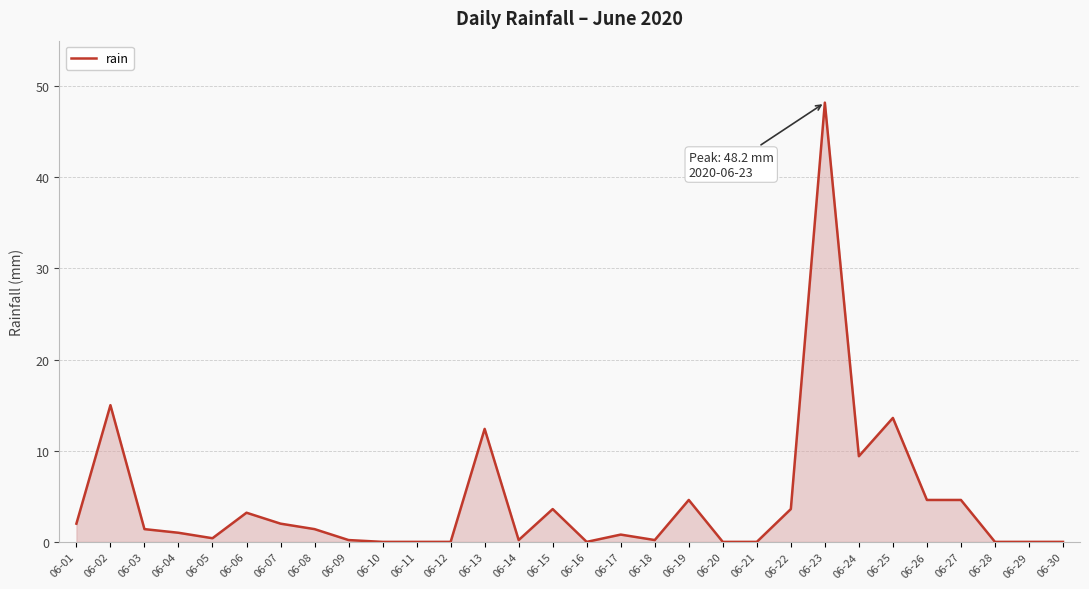

Which category has the highest value across all series?

06-23